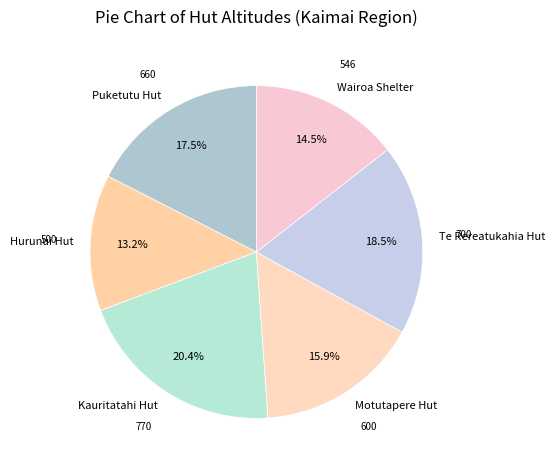

To the nearest percent, what percentage of the pie is Puketutu Hut?

17%